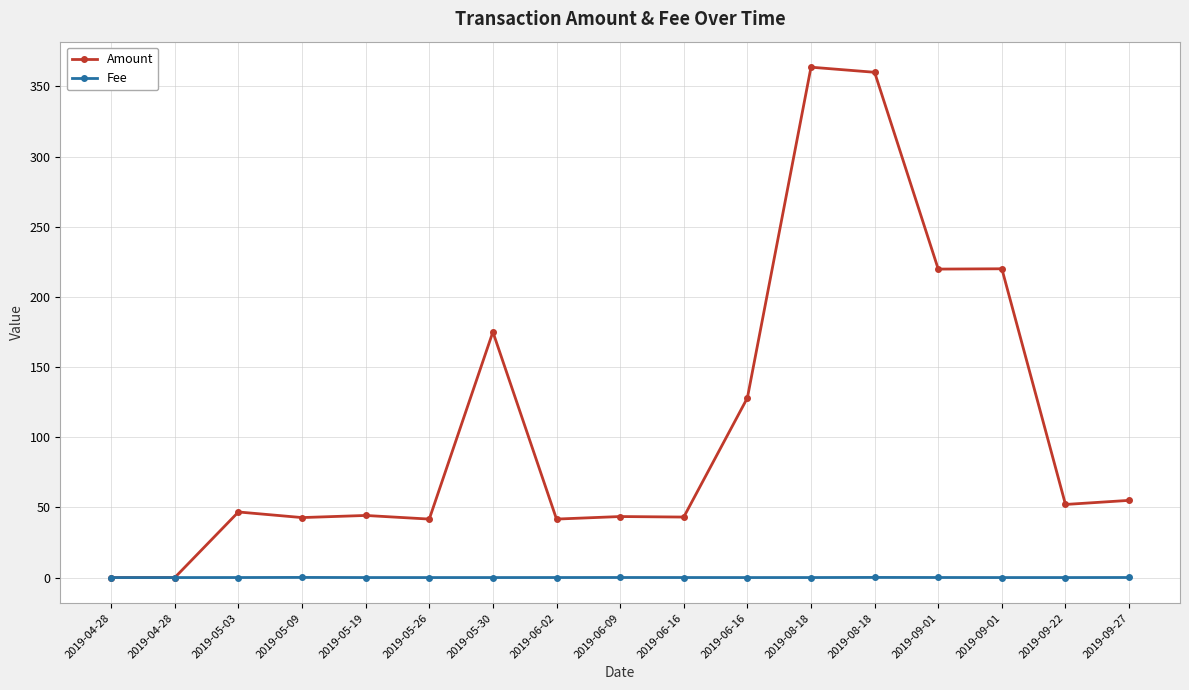

Between which two adjacent categories do Fee and Amount first intersect?

2019-04-28 and 2019-04-28